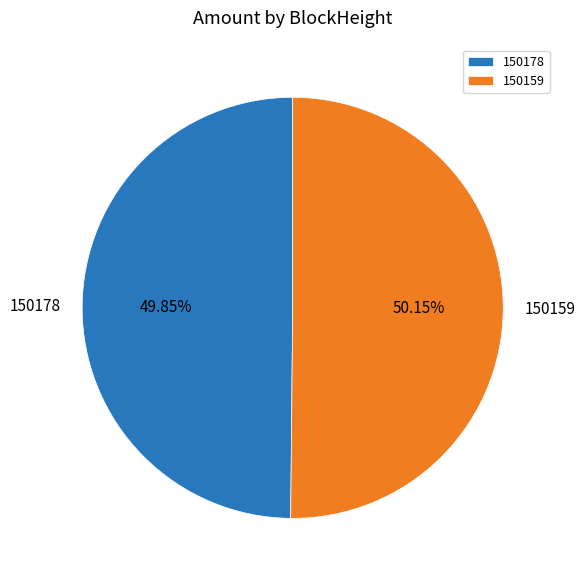

To the nearest percent, what is the difference between the 150159 and 150178 slice percentages?

0%